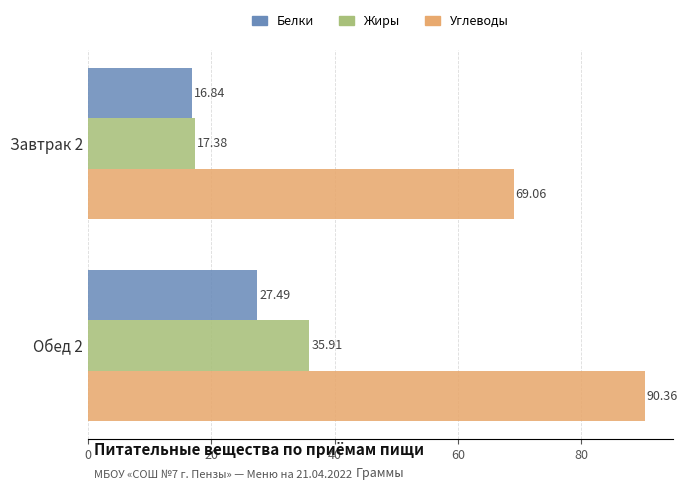

What is the sum of the Белки values at Обед 2 and Завтрак 2?

44.3